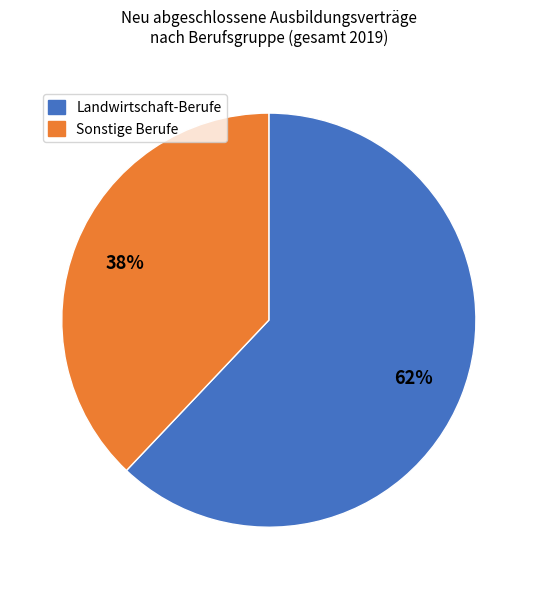

Is there any slice that represents more than half of the pie?

Yes